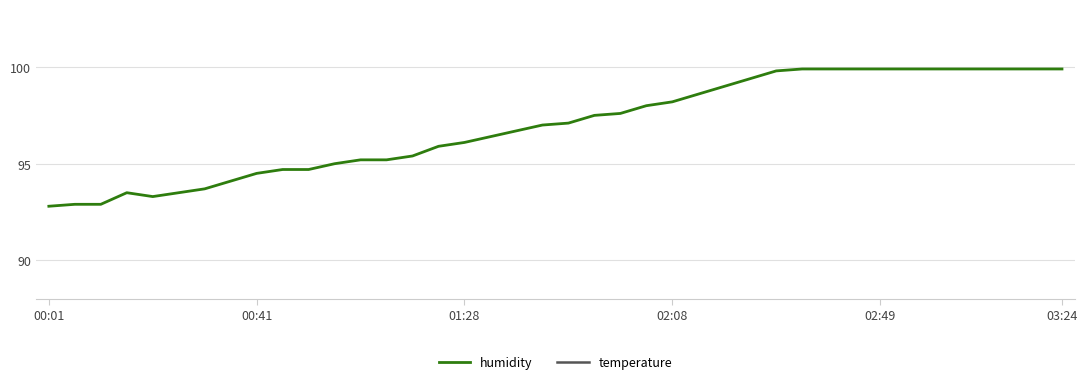

What is the average value of the temperature series?

17.9